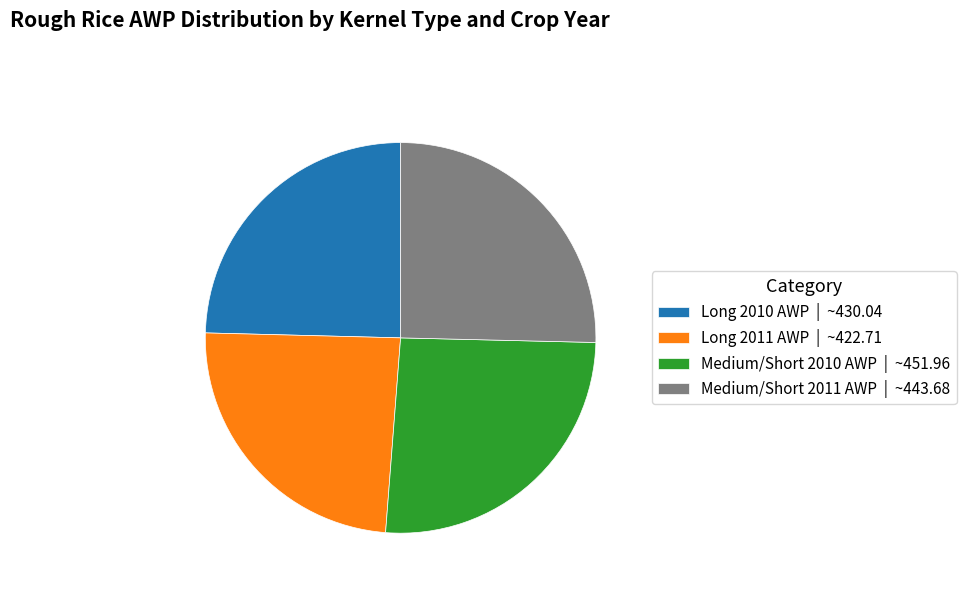

Combined, do Long 2010 AWP | ~430.04 and Long 2011 AWP | ~422.71 account for over 50%?

No